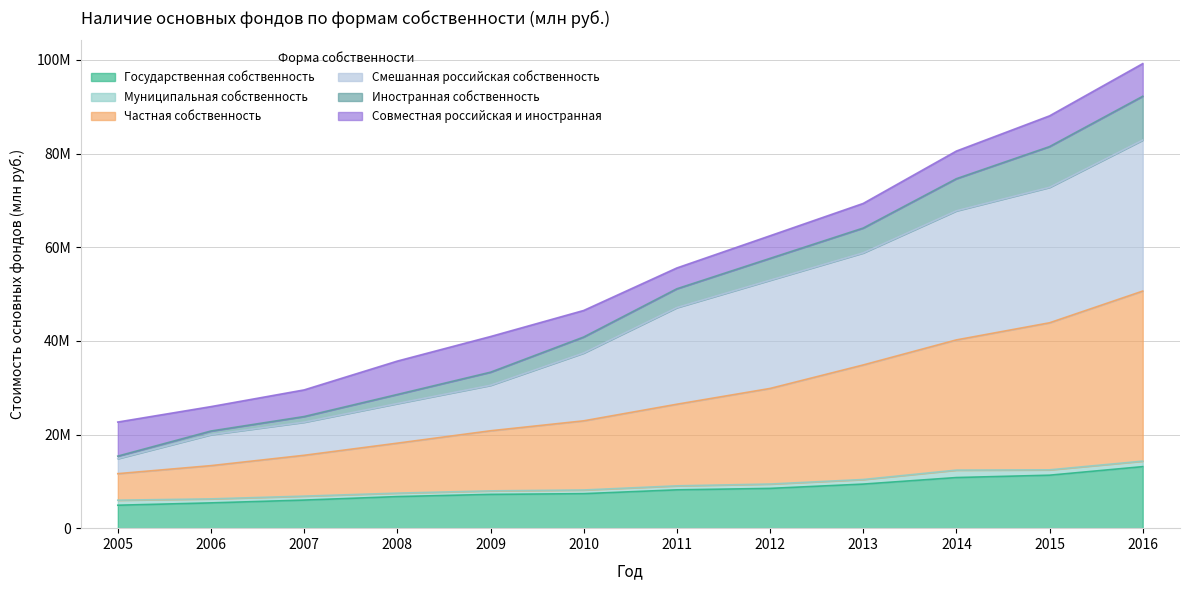

The Частная собственность series shows 22919952 at 2010. True or false?

True